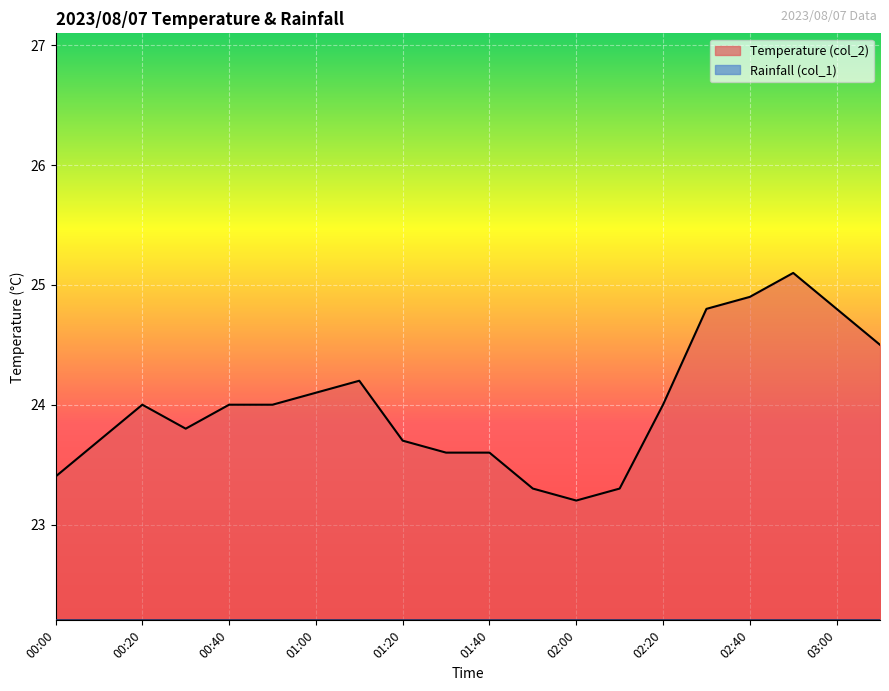

What is the sum of all values?

480.0